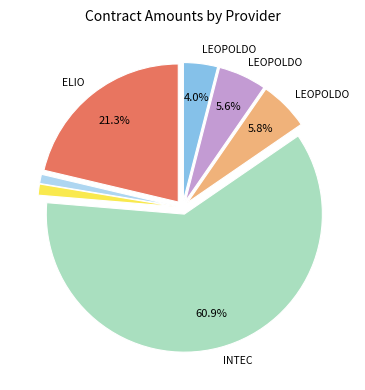

Is there a majority slice in this chart?

Yes